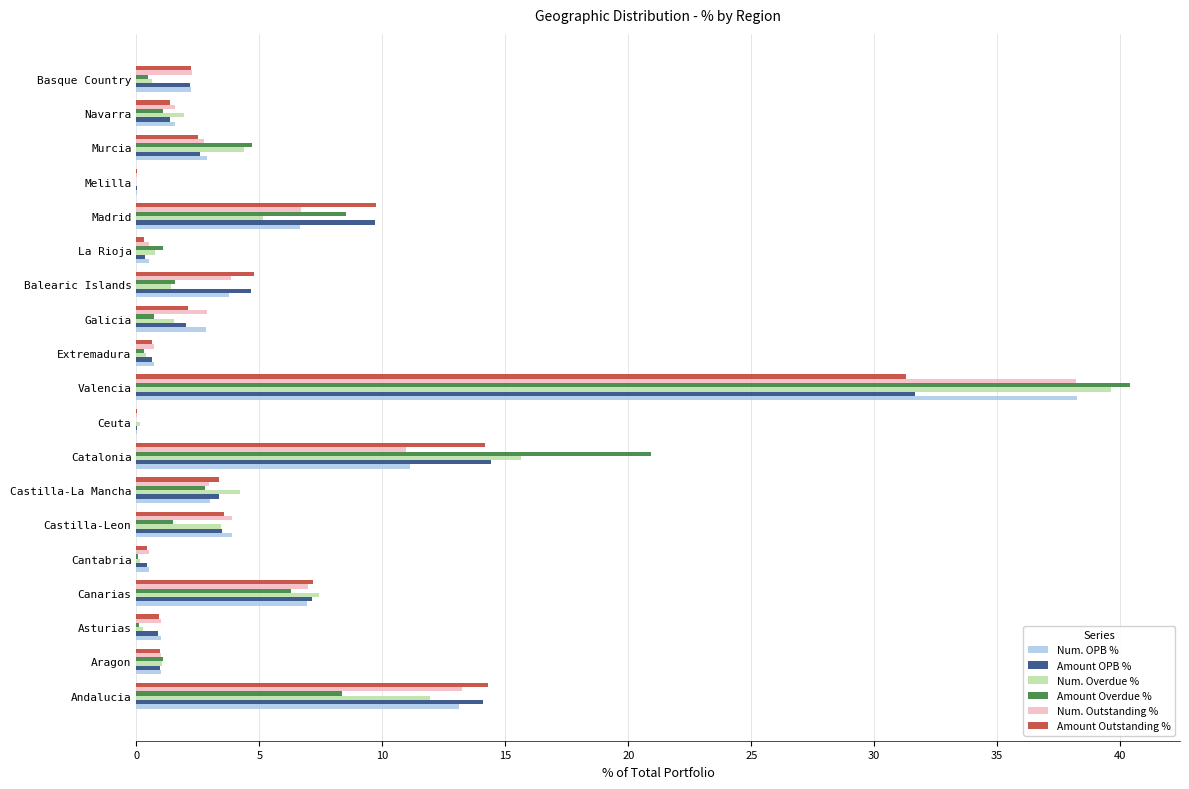

Is the value of Amount Overdue % at Andalucia greater than the value of Amount OPB % at Galicia?

Yes